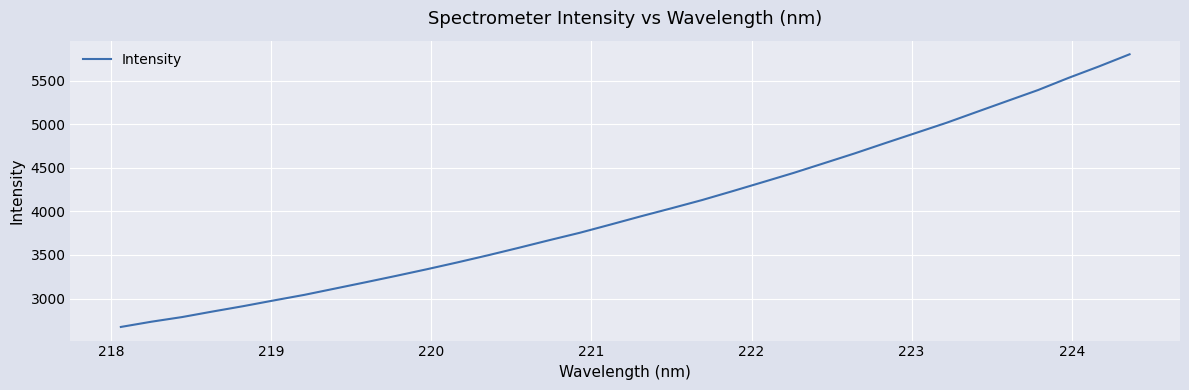

What is the difference between the maximum and minimum values?

3127.3